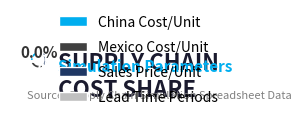

Do Sales Price/Unit and China Cost/Unit together represent more than half of the pie?

Yes